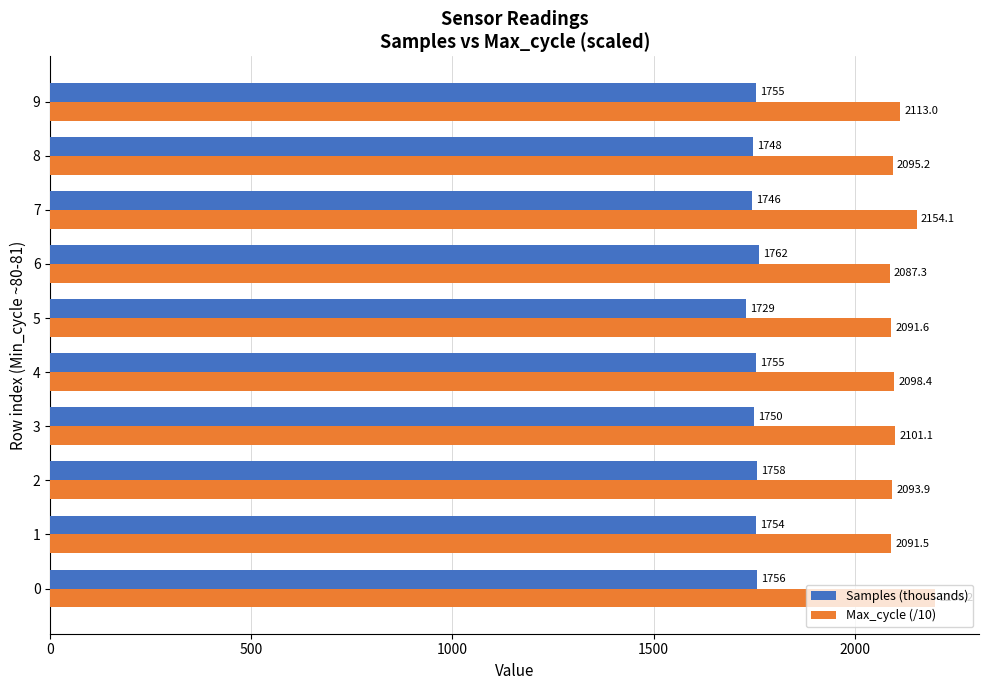

The value of Samples (thousands) at 7 is 2764.7. True or false?

False